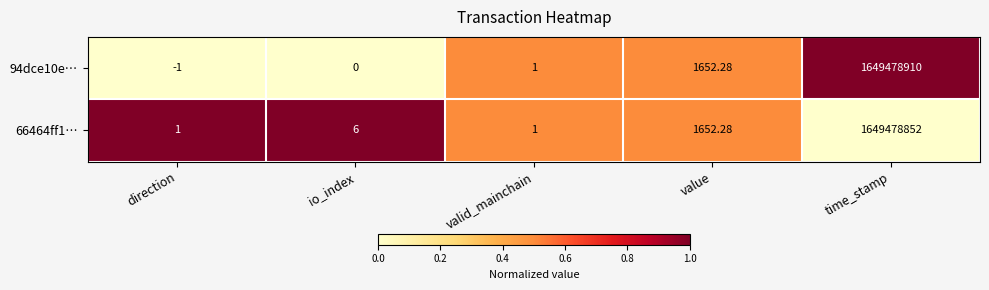

At which category is the sum across all series the highest?

time_stamp